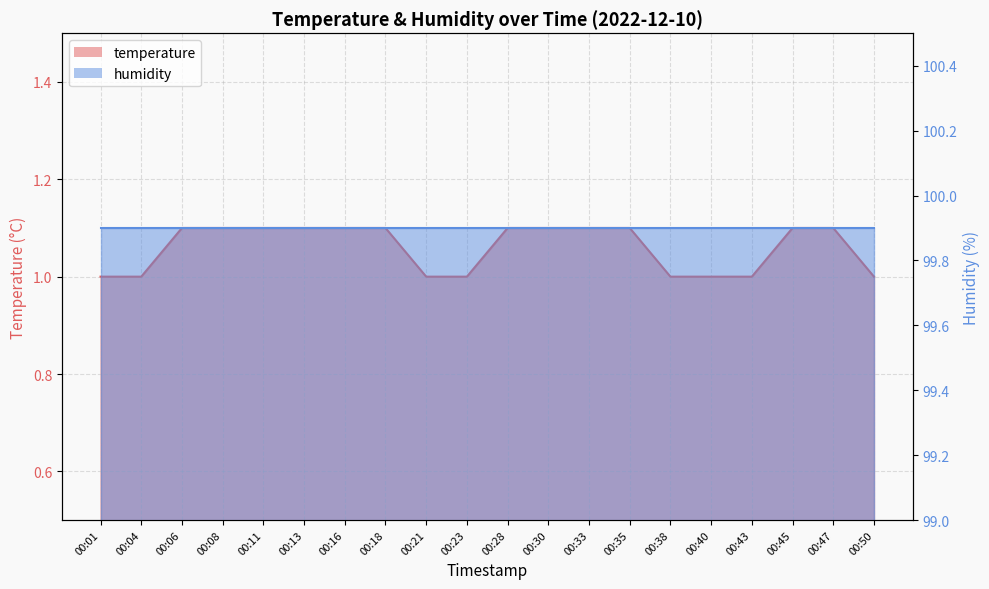

Reading left to right, transcribe all the data shown in this chart.

1.0	1.0	1.1	1.1	1.1	1.1	1.1	1.1	1.0	1.0	1.1	1.1	1.1	1.1	1.0	1.0	1.0	1.1	1.1	1.0